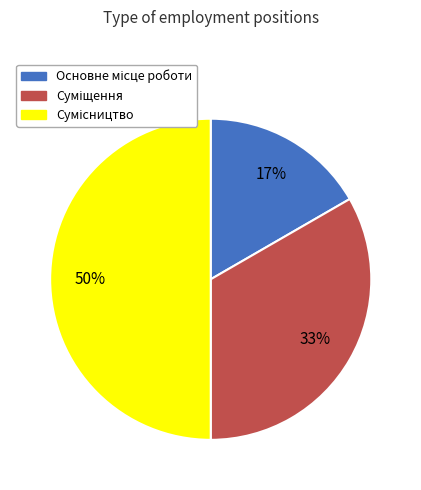

To the nearest percent, what is the difference between the largest and smallest slice percentages?

33%